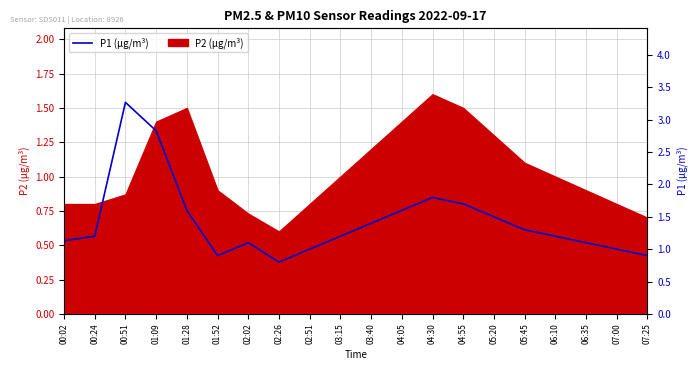

Rank the categories by value from highest to lowest.

00:51, 01:09, 04:30, 04:55, 01:28, 04:05, 05:20, 03:40, 05:45, 00:24, 03:15, 06:10, 00:02, 02:02, 06:35, 02:51, 07:00, 01:52, 07:25, 02:26